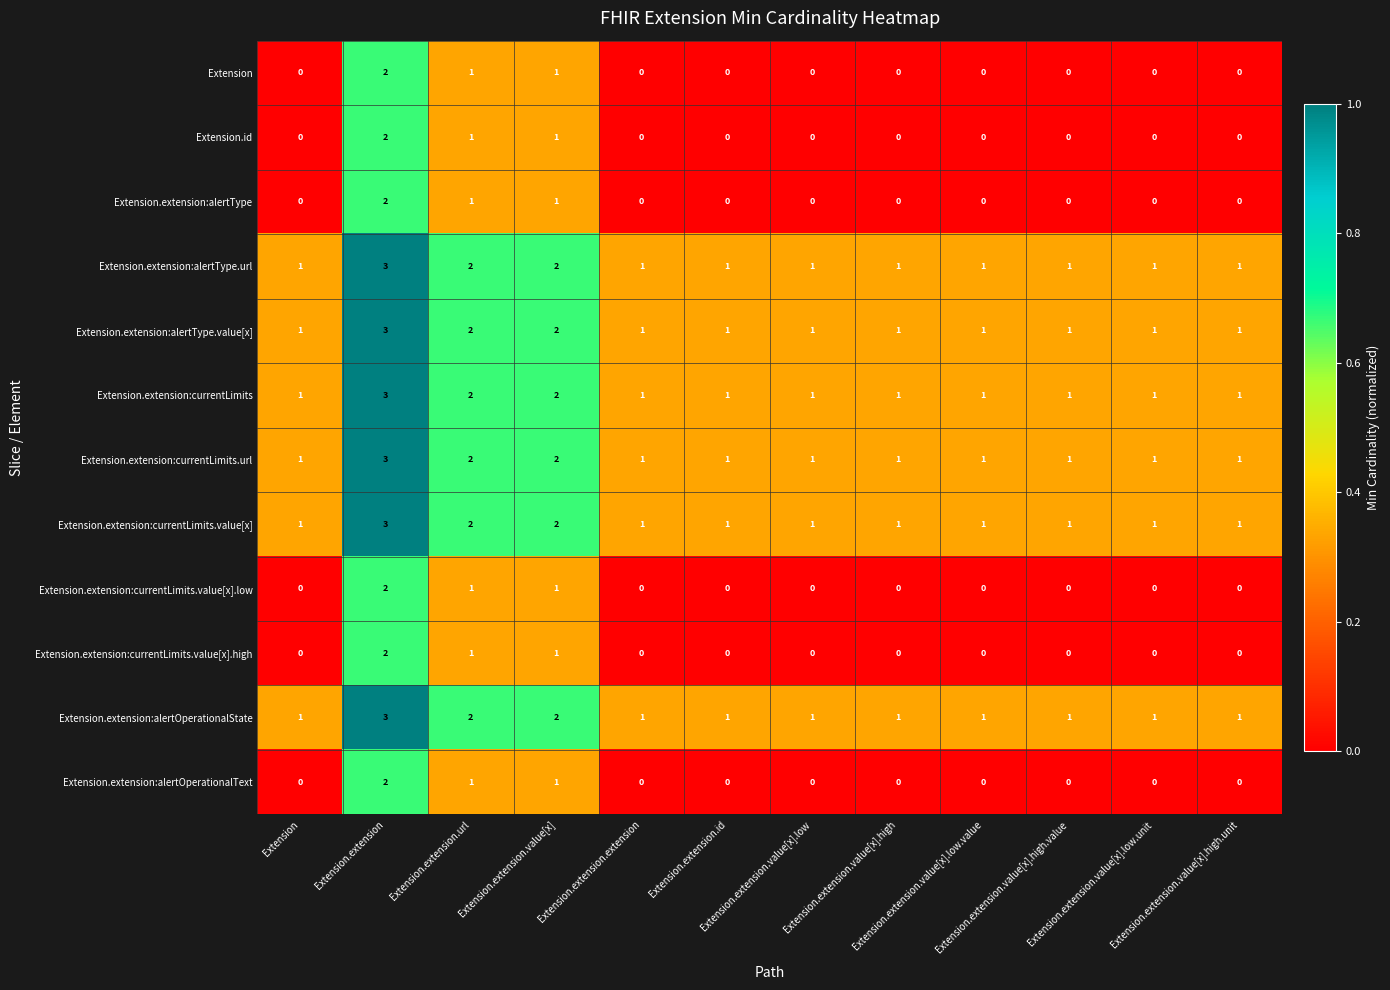

At how many categories does at least one series exceed 0?

12